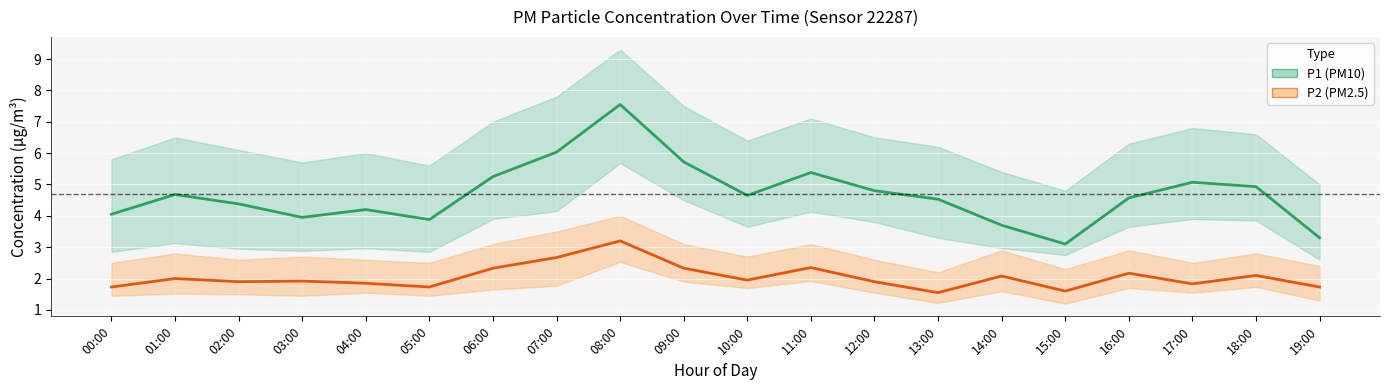

How many data points does each series have?

20